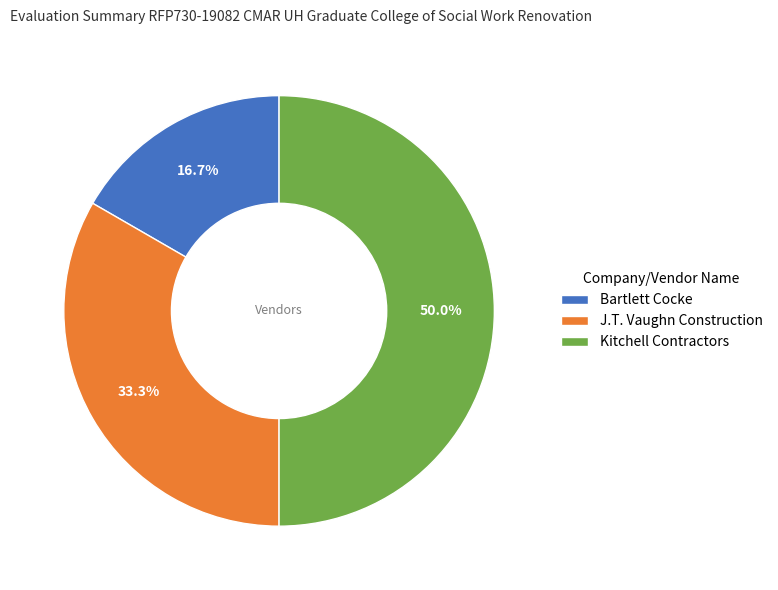

To the nearest percent, what portion does Bartlett Cocke represent?

17%